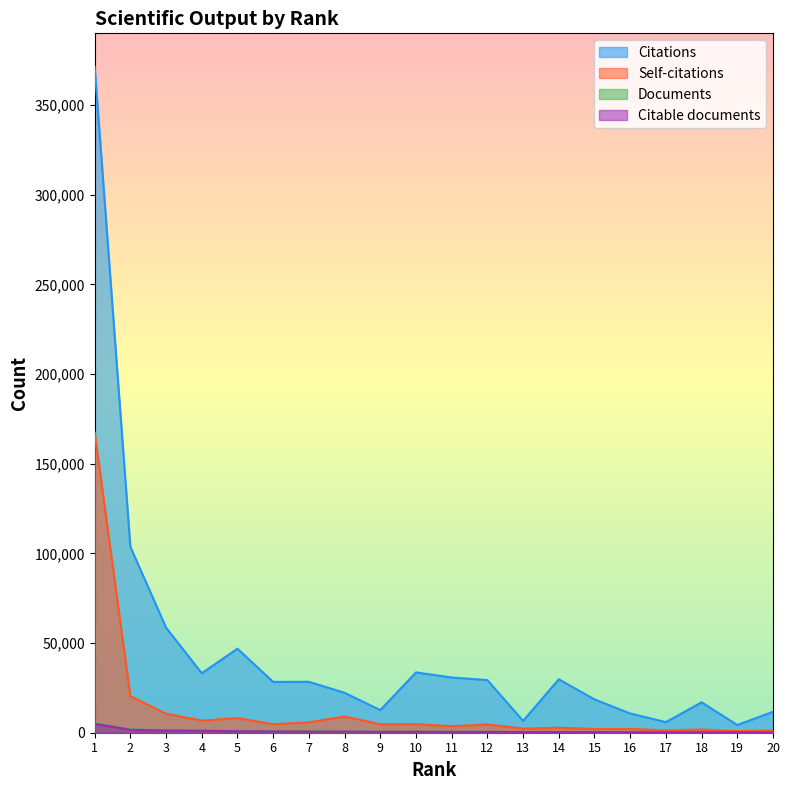

How many interior local peaks does the Citations series have?

5